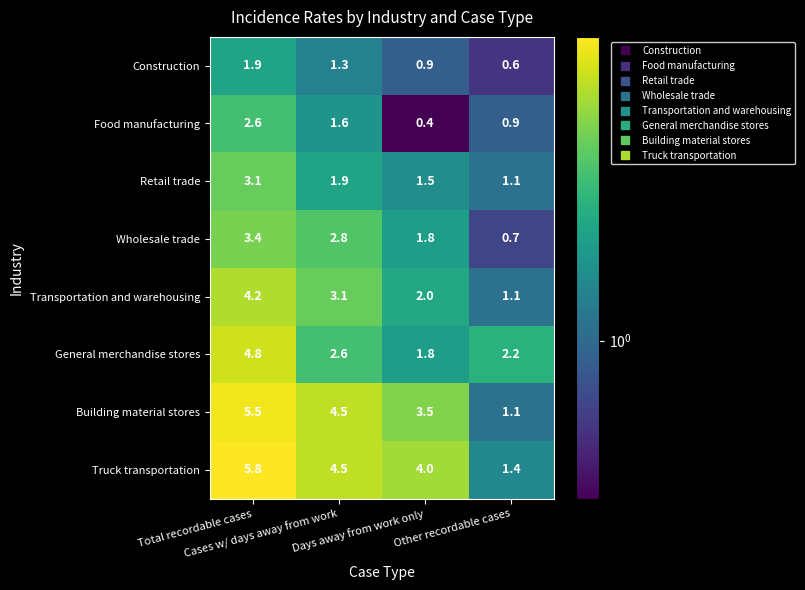

What is the difference between the maximum and minimum values in the Transportation and warehousing series?

3.1